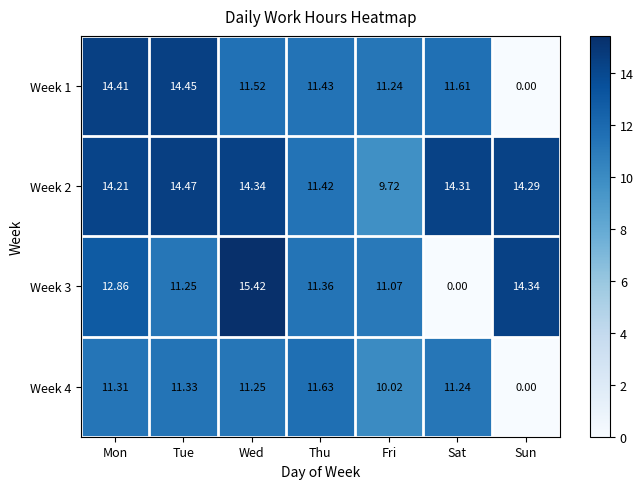

Which series has the largest total across all categories?

Week 2